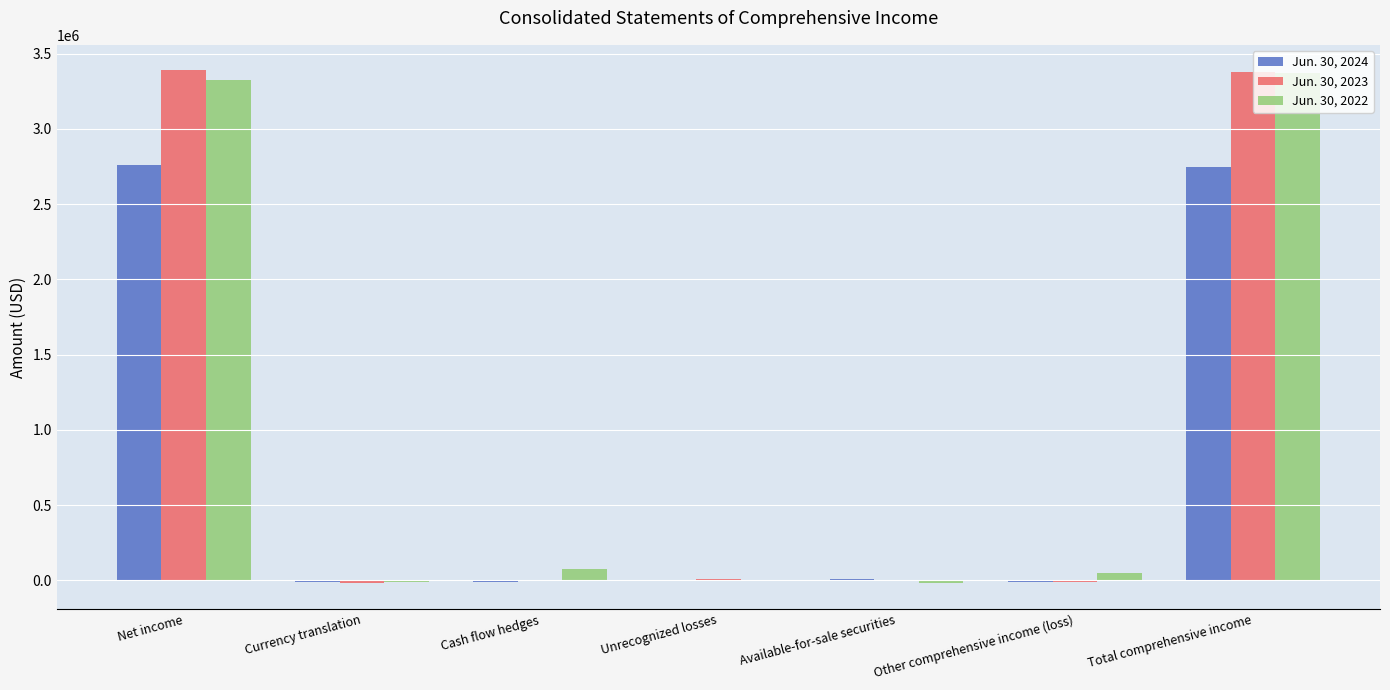

What is the total value across all series at Net income?

9471307